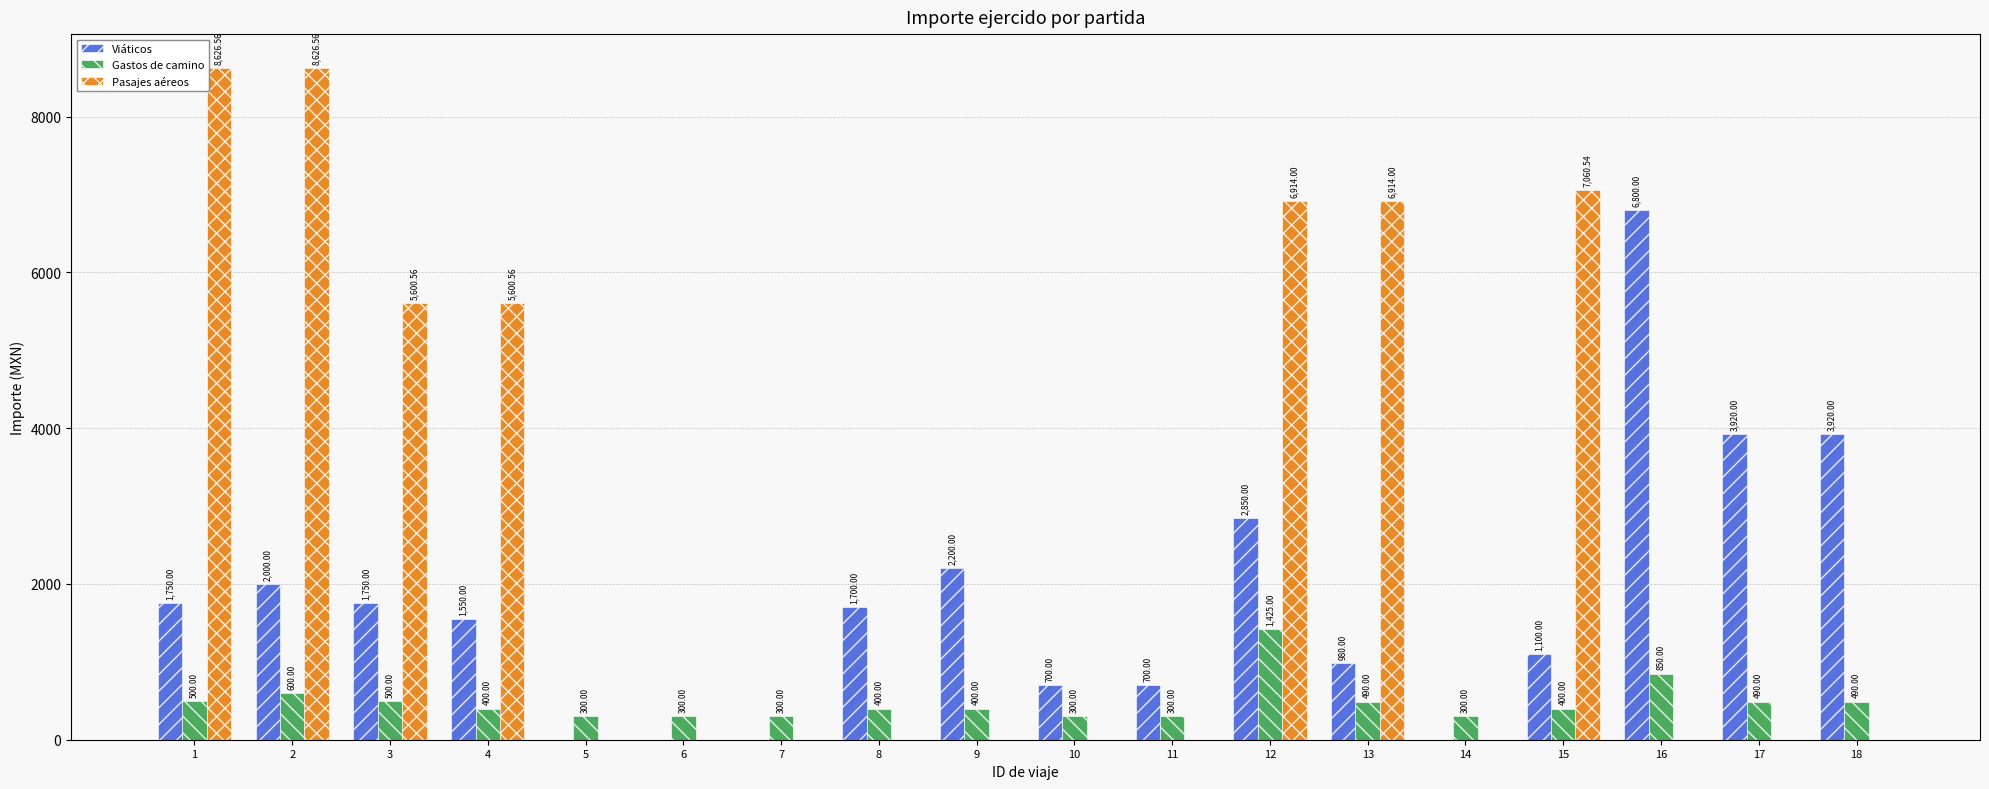

How many positive values does the Pasajes aéreos series have?

7